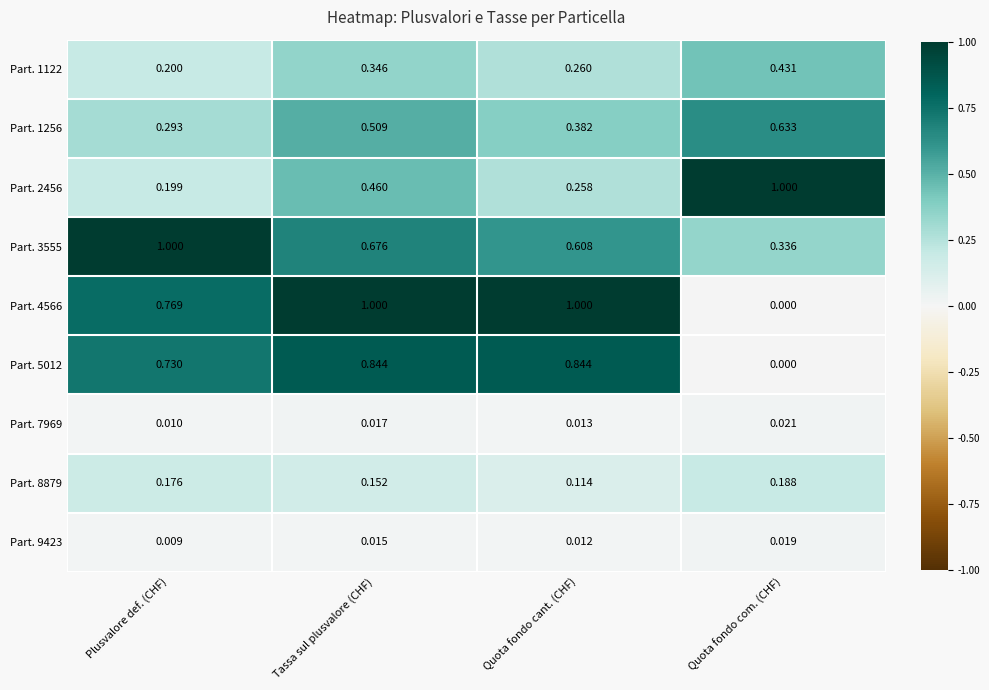

Between Quota fondo cant. (CHF) and Quota fondo com. (CHF), which series saw the biggest shift?

Part. 4566